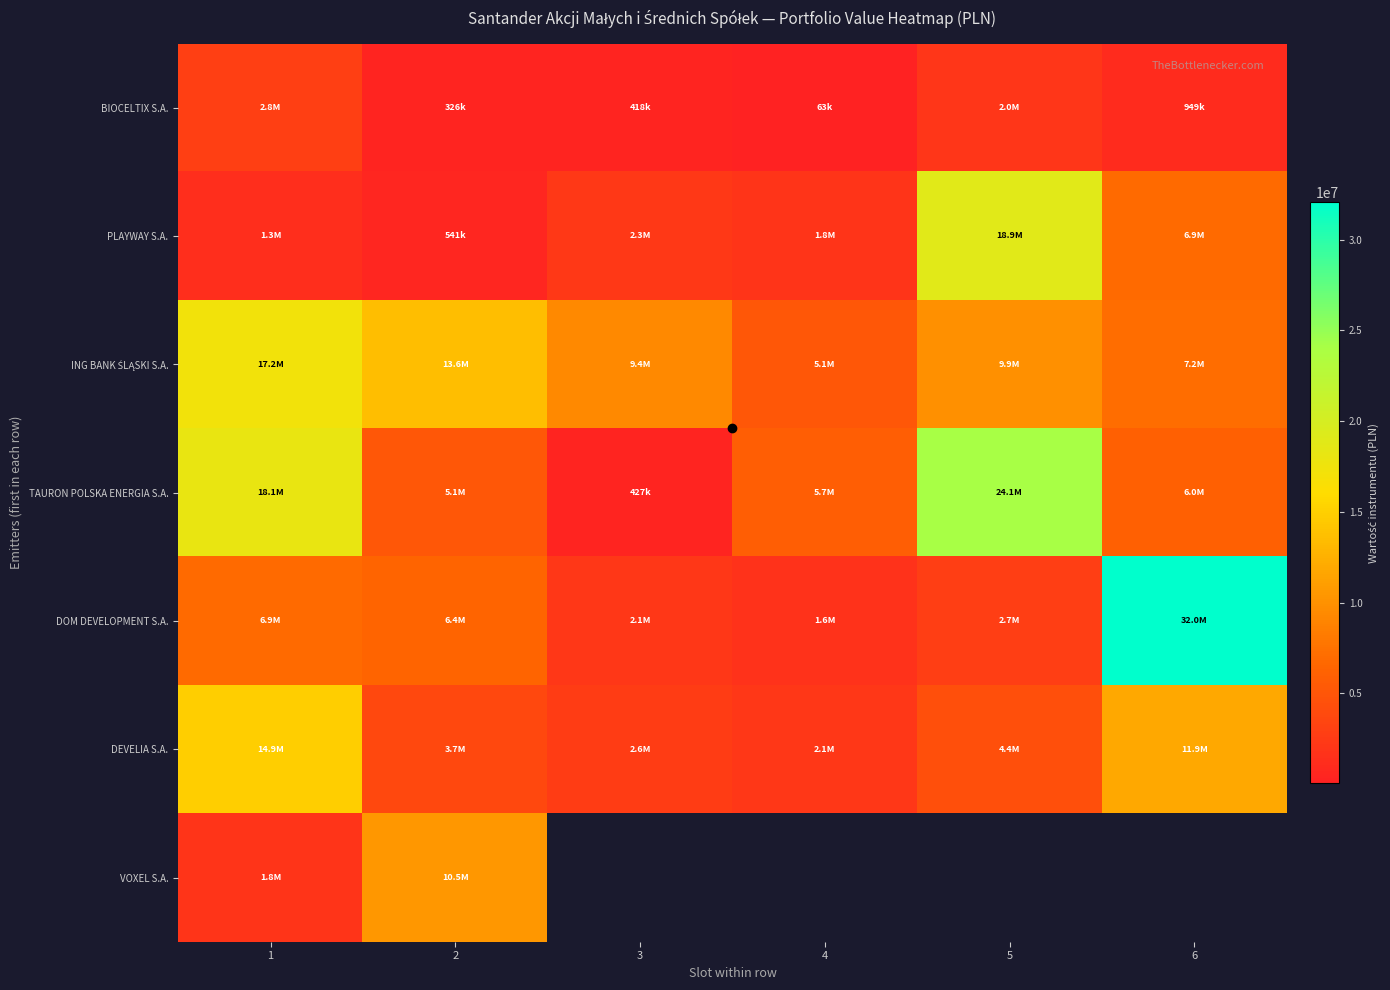

Is the value of TAURON POLSKA ENERGIA S.A. at 5 greater than the value of PLAYWAY S.A. at 3?

Yes